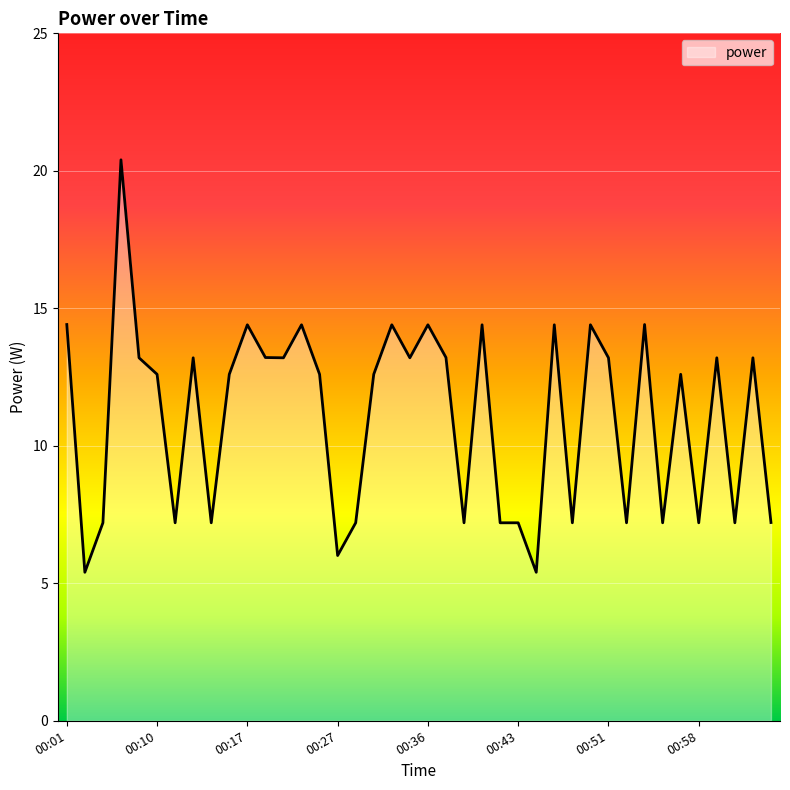

How many distinct data groups are displayed?

1